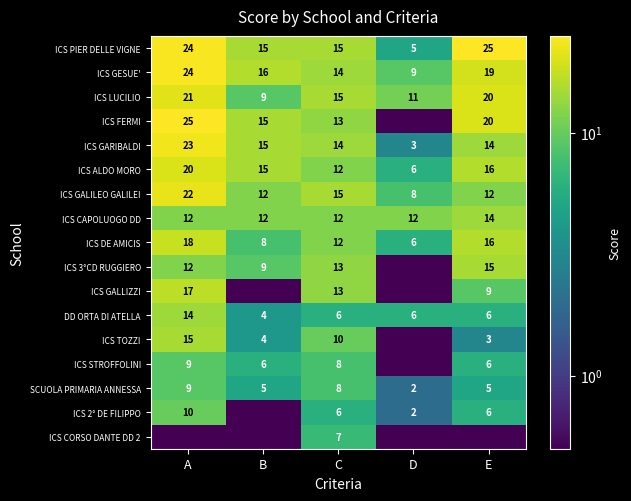

Which label corresponds to the smallest value in the chart?

D